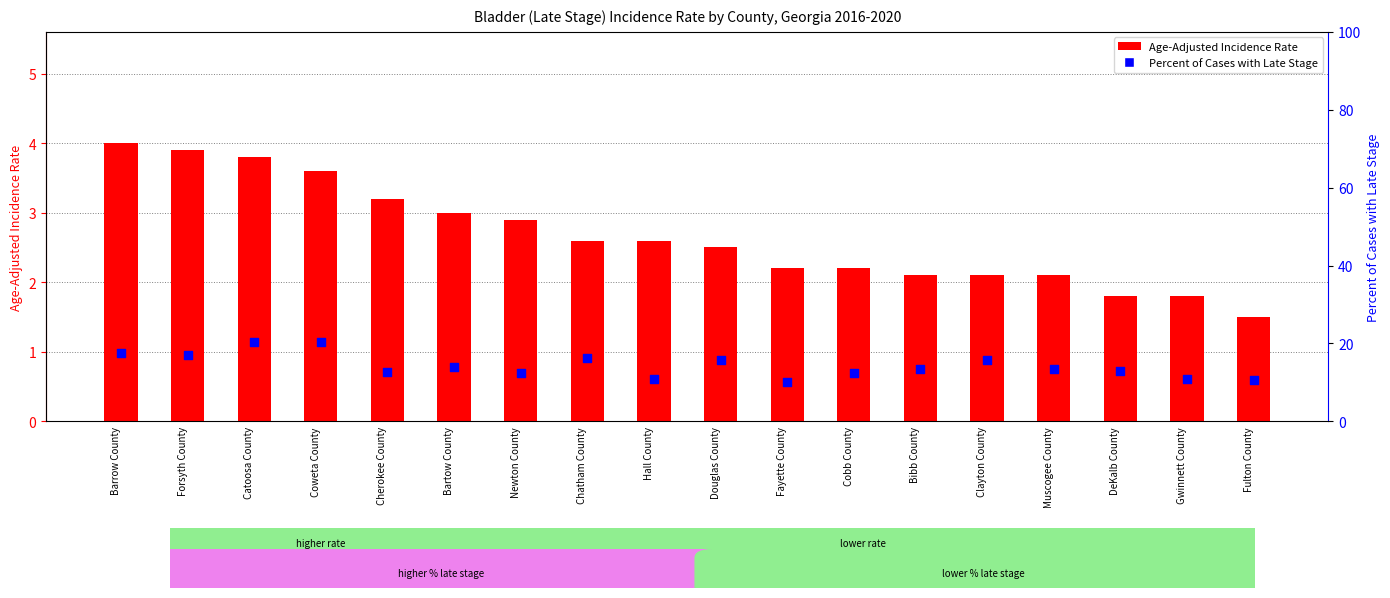

What is the total value across all series at Muscogee County?

15.6